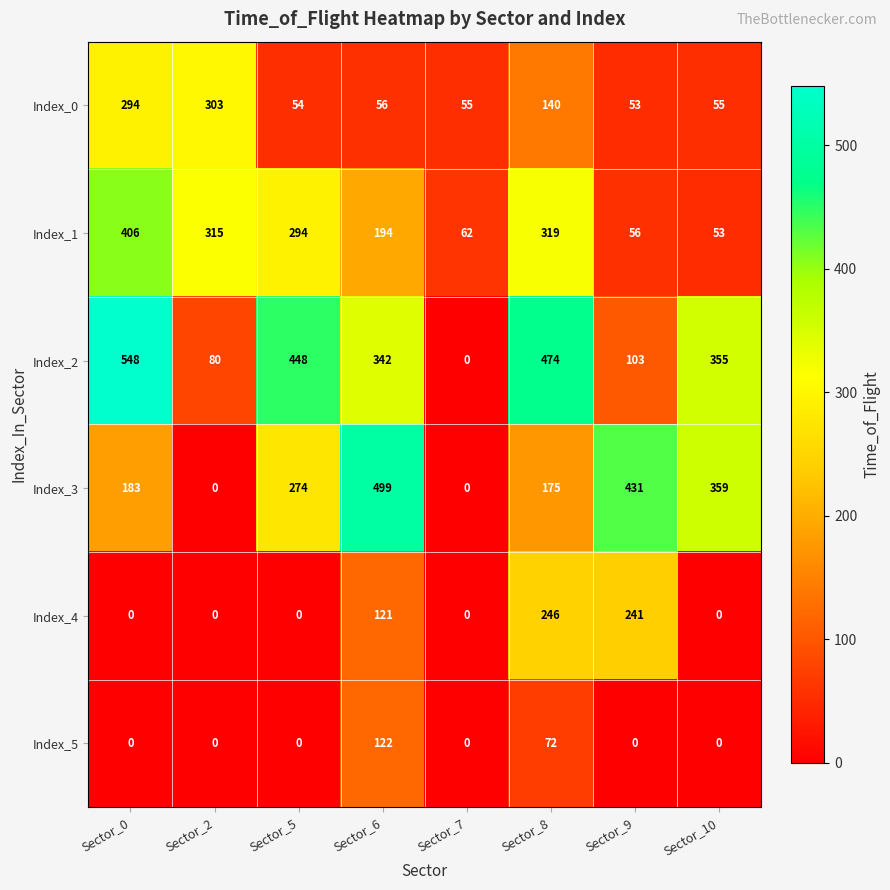

What is the sum of the Index_5 values at Sector_9 and Sector_8?

72